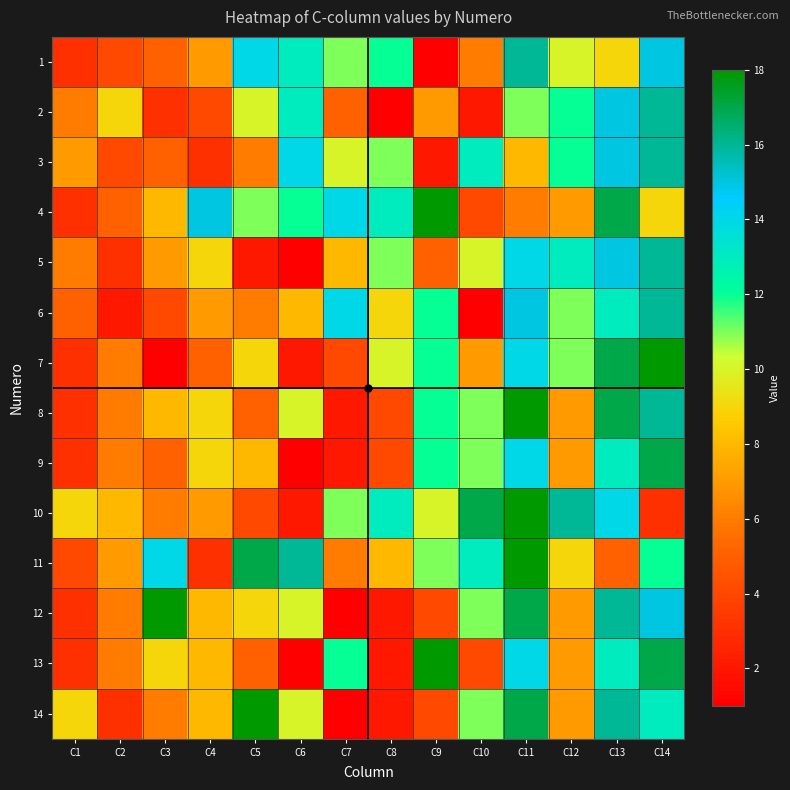

Reading right to left, extract all data points from this chart.

1: C14=15	C13=9	C12=10	C11=16	C10=6	C9=1	C8=12	C7=11	C6=13	C5=14	C4=7	C3=5	C2=4	C1=3
2: C14=16	C13=15	C12=12	C11=11	C10=2	C9=7	C8=1	C7=5	C6=13	C5=10	C4=4	C3=3	C2=9	C1=6
3: C14=16	C13=15	C12=12	C11=8	C10=13	C9=2	C8=11	C7=10	C6=14	C5=6	C4=3	C3=5	C2=4	C1=7
4: C14=9	C13=17	C12=7	C11=6	C10=4	C9=18	C8=13	C7=14	C6=12	C5=11	C4=15	C3=8	C2=5	C1=3
5: C14=16	C13=15	C12=13	C11=14	C10=10	C9=5	C8=11	C7=8	C6=1	C5=2	C4=9	C3=7	C2=3	C1=6
6: C14=16	C13=13	C12=11	C11=15	C10=1	C9=12	C8=9	C7=14	C6=8	C5=6	C4=7	C3=4	C2=2	C1=5
7: C14=18	C13=17	C12=11	C11=14	C10=7	C9=12	C8=10	C7=4	C6=2	C5=9	C4=5	C3=1	C2=6	C1=3
8: C14=16	C13=17	C12=7	C11=18	C10=11	C9=12	C8=4	C7=2	C6=10	C5=5	C4=9	C3=8	C2=6	C1=3
9: C14=17	C13=13	C12=7	C11=14	C10=11	C9=12	C8=4	C7=2	C6=1	C5=8	C4=9	C3=5	C2=6	C1=3
10: C14=3	C13=14	C12=16	C11=18	C10=17	C9=10	C8=13	C7=11	C6=2	C5=4	C4=7	C3=6	C2=8	C1=9
11: C14=12	C13=5	C12=9	C11=18	C10=13	C9=11	C8=8	C7=6	C6=16	C5=17	C4=3	C3=14	C2=7	C1=4
12: C14=15	C13=16	C12=7	C11=17	C10=11	C9=4	C8=2	C7=1	C6=10	C5=9	C4=8	C3=18	C2=6	C1=3
13: C14=17	C13=13	C12=7	C11=14	C10=4	C9=18	C8=2	C7=12	C6=1	C5=5	C4=8	C3=9	C2=6	C1=3
14: C14=13	C13=16	C12=7	C11=17	C10=11	C9=4	C8=2	C7=1	C6=10	C5=18	C4=8	C3=6	C2=3	C1=9